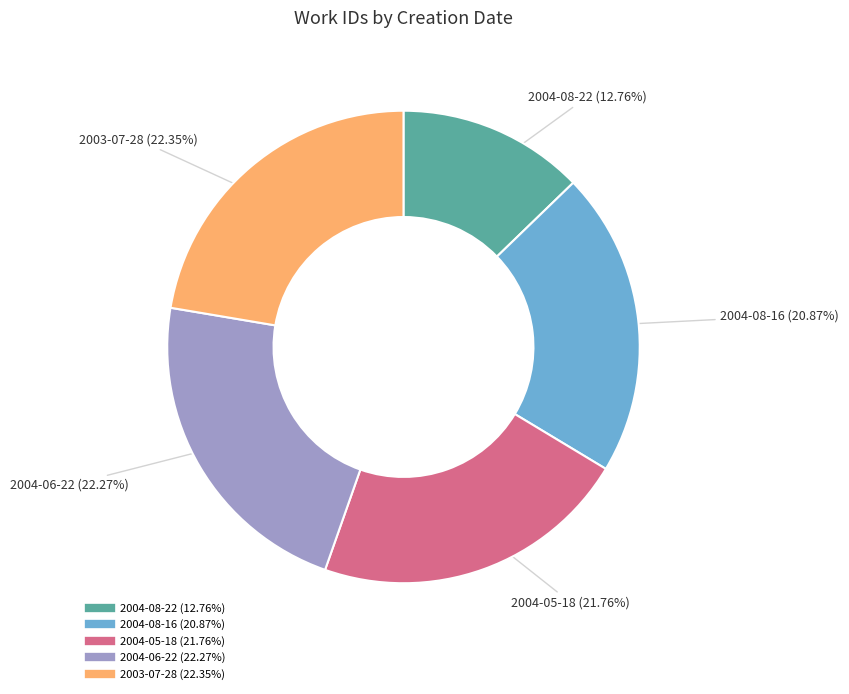

To the nearest percent, what is the difference between the largest and smallest slice percentages?

10%